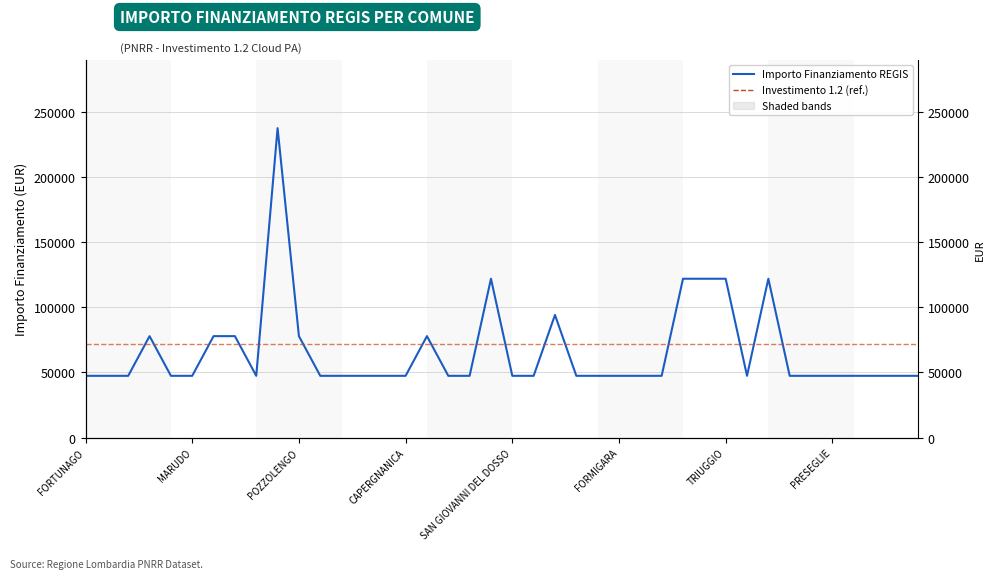

Is this an area chart (filled region under the line)?

No